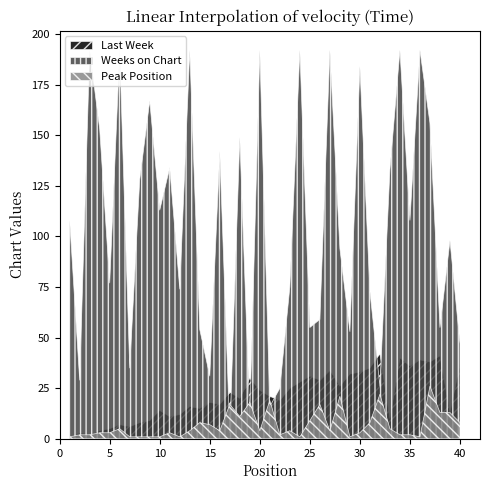

Which series has the largest total across all categories?

Weeks on Chart